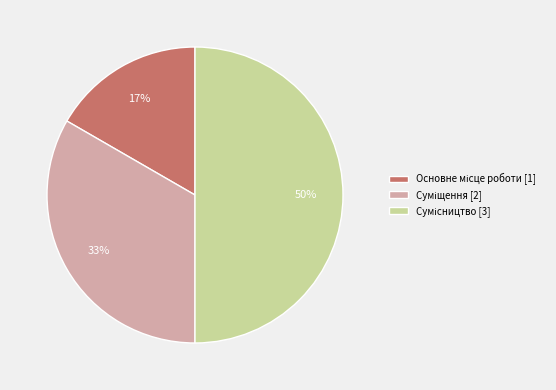

To the nearest percent, what is the average slice percentage?

33%